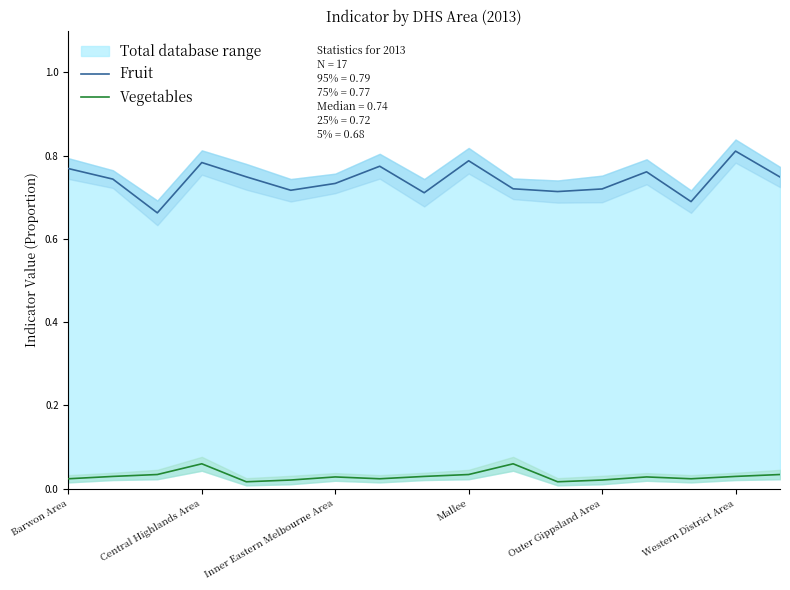

True or false: Fruit has a value of 0.2 at Outer Gippsland Area.

False